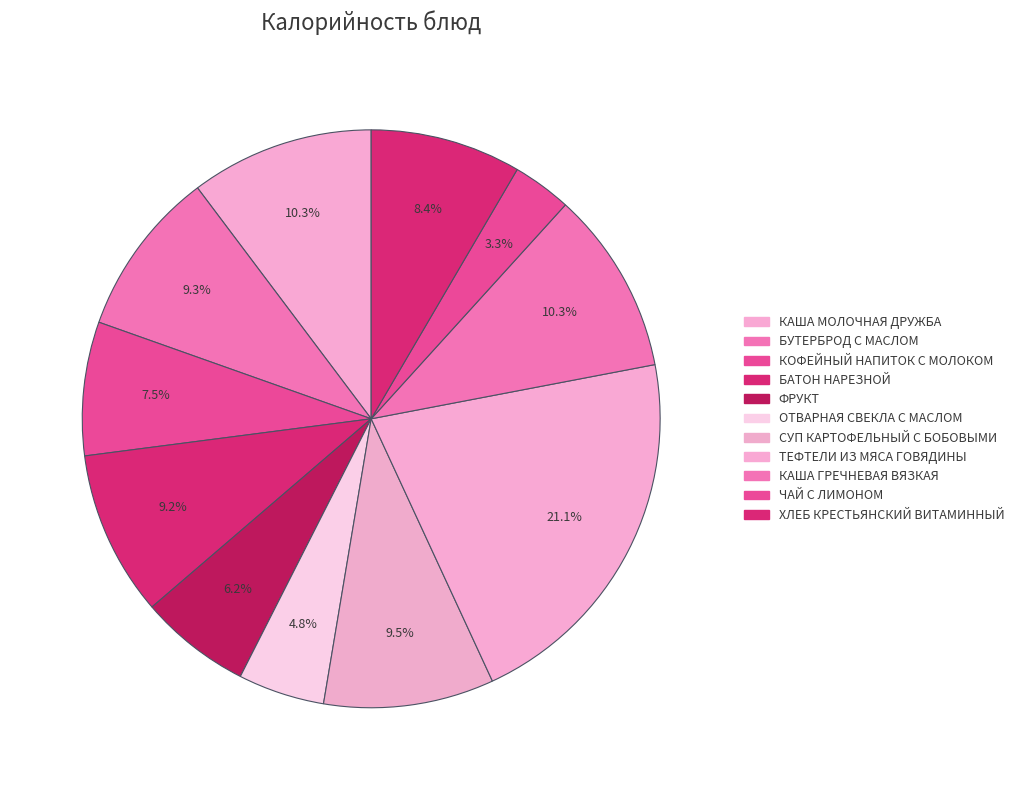

Count the number of slices in the pie.

11